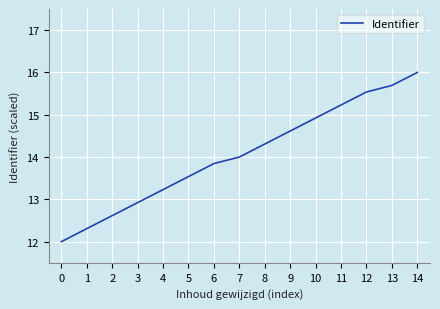

What is the approximate value at 11?

15.2